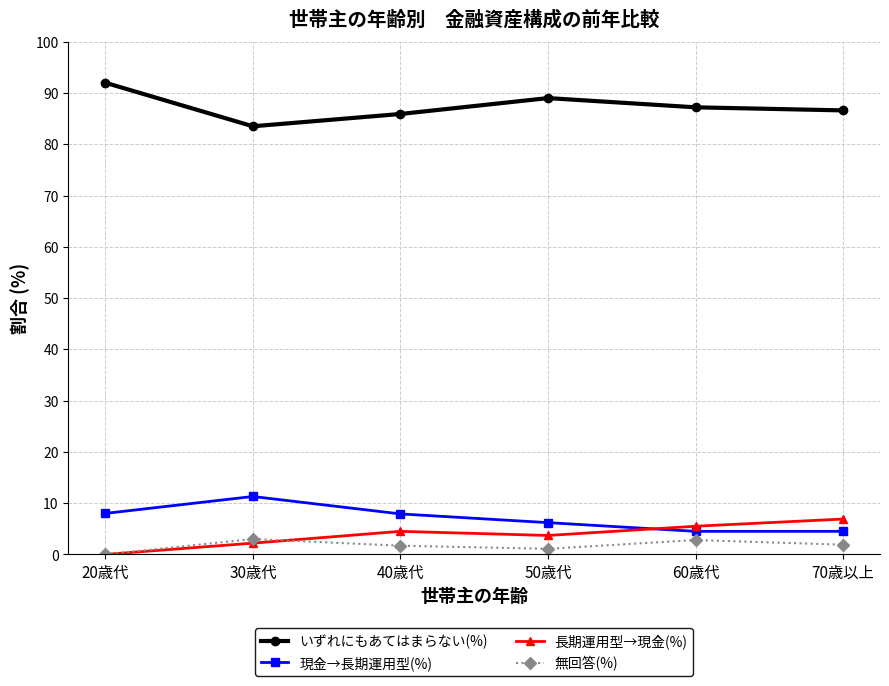

True or false: 現金→長期運用型(%) and 長期運用型→現金(%) intersect in this chart.

True